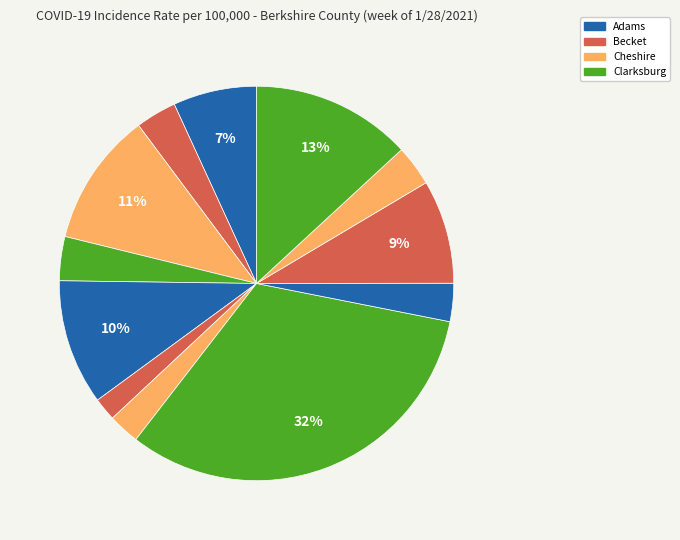

How many slices are in this pie chart?

12